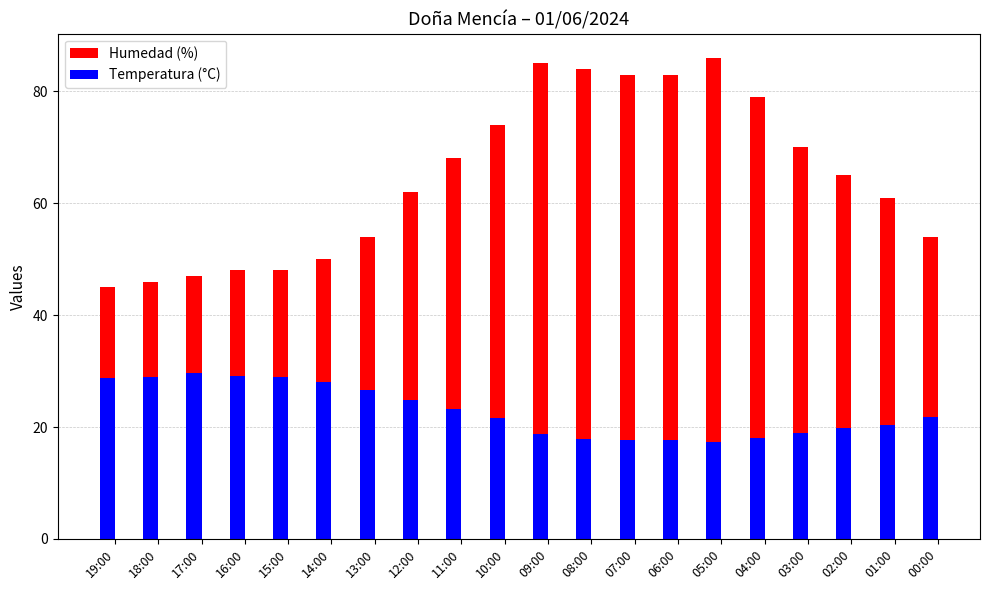

Reading left to right, what are all the values shown in this chart?

Humedad (%): 19:00=45.0	18:00=46.0	17:00=47.0	16:00=48.0	15:00=48.0	14:00=50.0	13:00=54.0	12:00=62.0	11:00=68.0	10:00=74.0	09:00=85.0	08:00=84.0	07:00=83.0	06:00=83.0	05:00=86.0	04:00=79.0	03:00=70.0	02:00=65.0	01:00=61.0	00:00=54.0
Temperatura (°C): 19:00=28.8	18:00=29.0	17:00=29.6	16:00=29.1	15:00=28.9	14:00=28.1	13:00=26.6	12:00=24.9	11:00=23.2	10:00=21.6	09:00=18.8	08:00=17.8	07:00=17.6	06:00=17.6	05:00=17.4	04:00=18.0	03:00=18.9	02:00=19.8	01:00=20.4	00:00=21.8